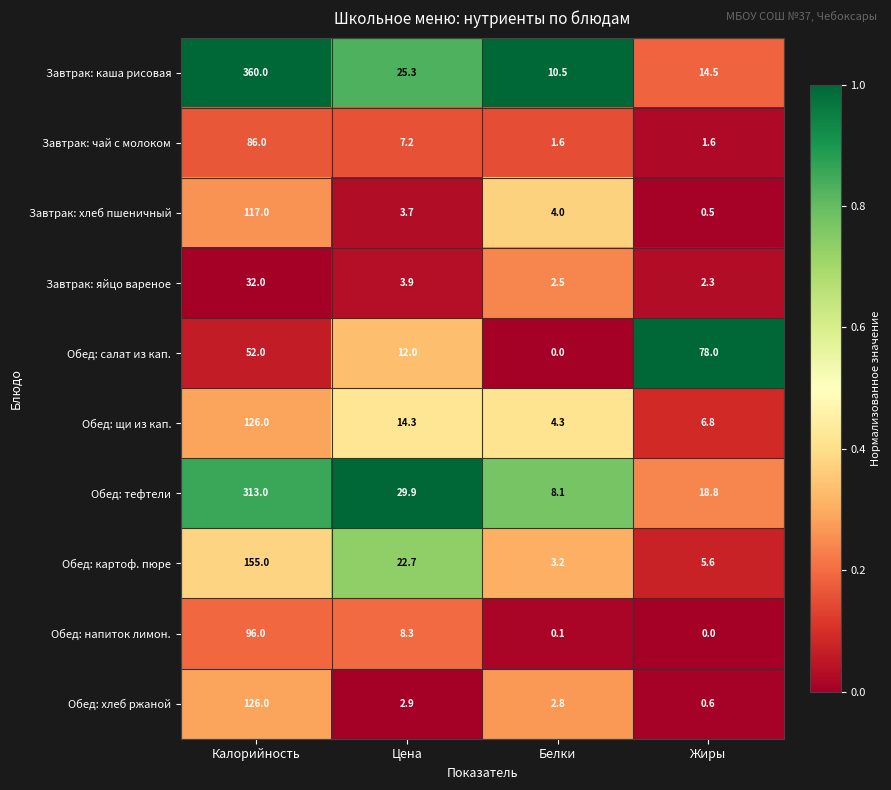

The Завтрак: яйцо вареное series shows 32.0 at Калорийность. True or false?

True